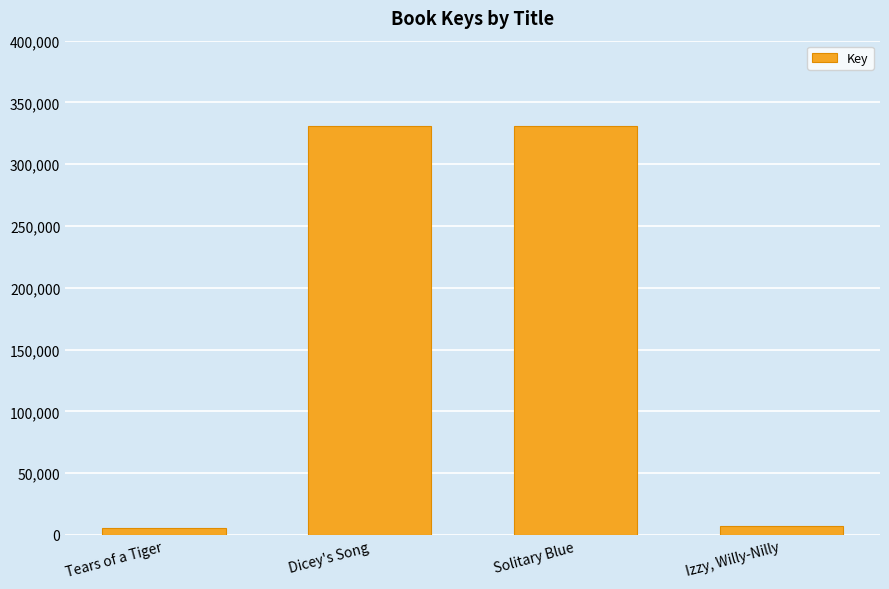

What is the sum of the values at Dicey's Song and Solitary Blue?

661975